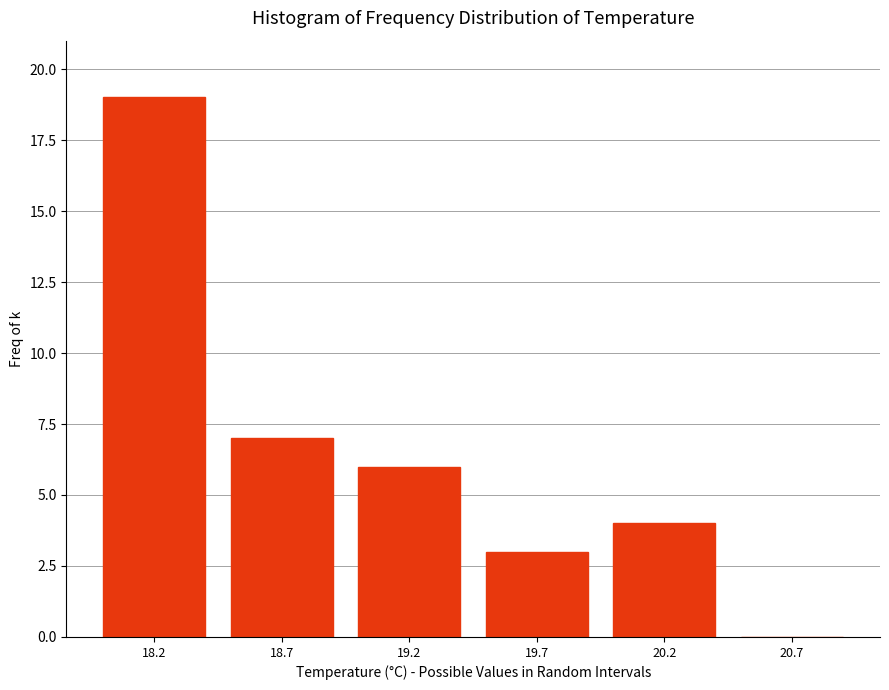

What is the height of the bar covering 18.45 to 18.95 on the x-axis? The values are not printed on the chart, so give them approximately, as read against the axis.

7